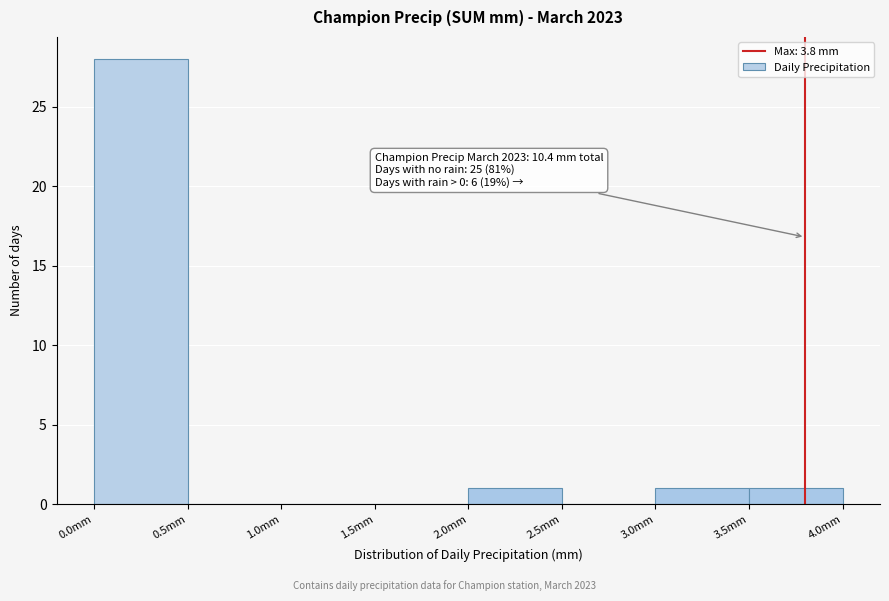

Over which range of the x-axis is the bar tallest?

0.0 to 0.5